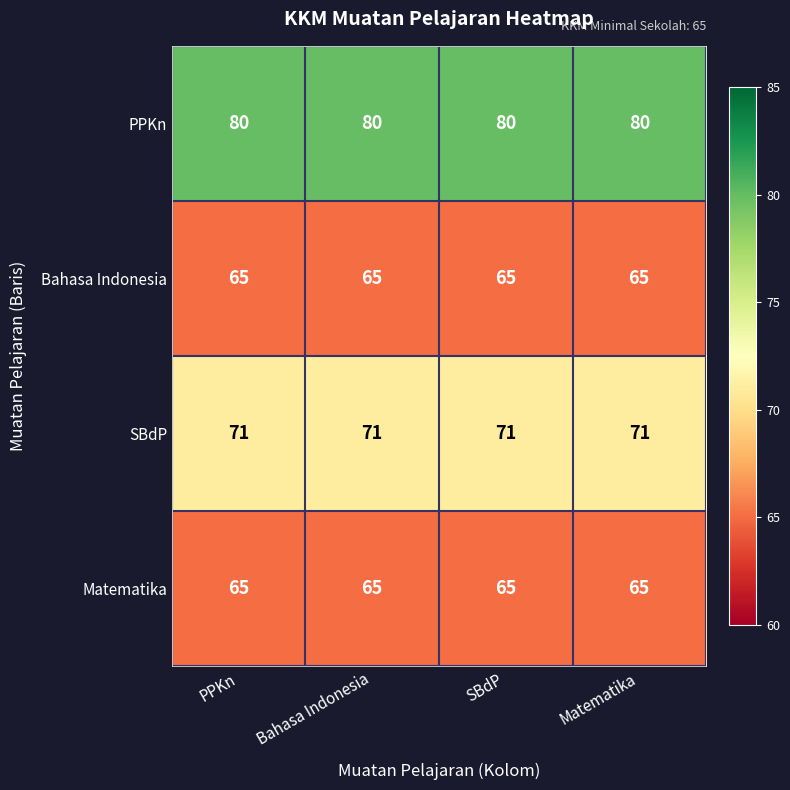

What is the maximum value shown in the chart?

80